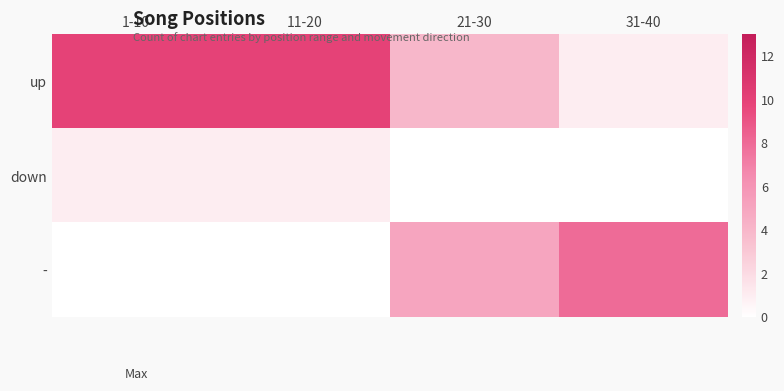

What is the total value across all series at 21-30?

9